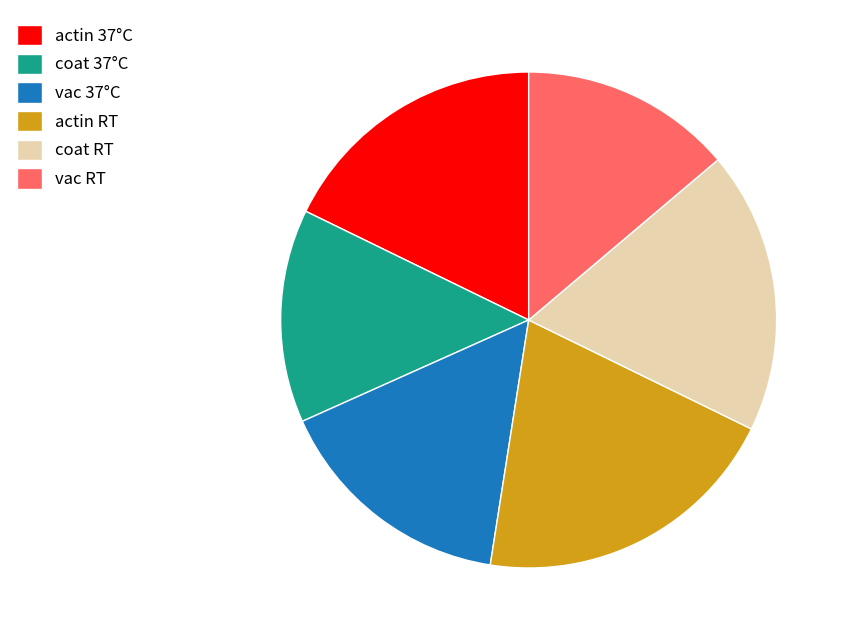

Does vac 37°C account for over 50% of the chart?

No